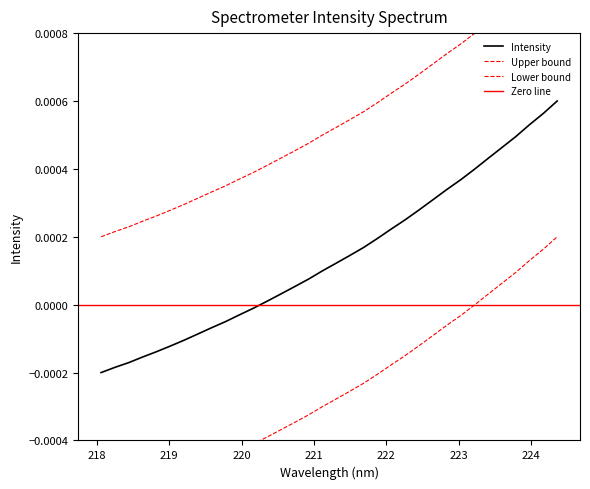

Rank the categories by value from highest to lowest.

224.3616, 224.1709, 223.9802, 223.7895, 223.5987, 223.408, 223.2172, 223.0264, 222.8355, 222.6447, 222.4538, 222.263, 222.0721, 221.8812, 221.6902, 221.4993, 221.3083, 221.1174, 220.9264, 220.7354, 220.5444, 220.3533, 220.1623, 219.9712, 219.7801, 219.589, 219.3979, 219.2067, 219.0156, 218.8244, 218.6332, 218.442, 218.2508, 218.0596